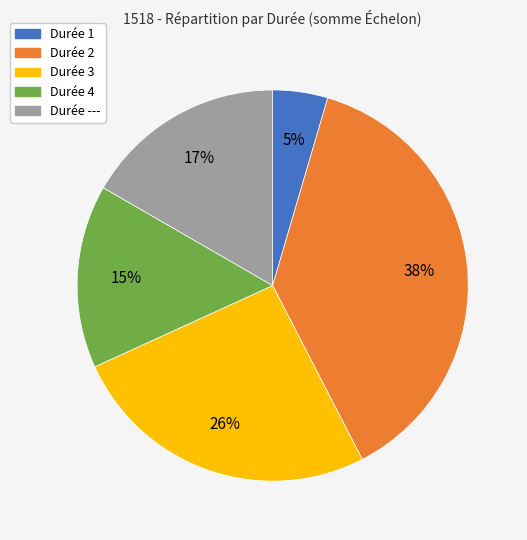

Between Durée --- and Durée 1, which is larger?

Durée ---